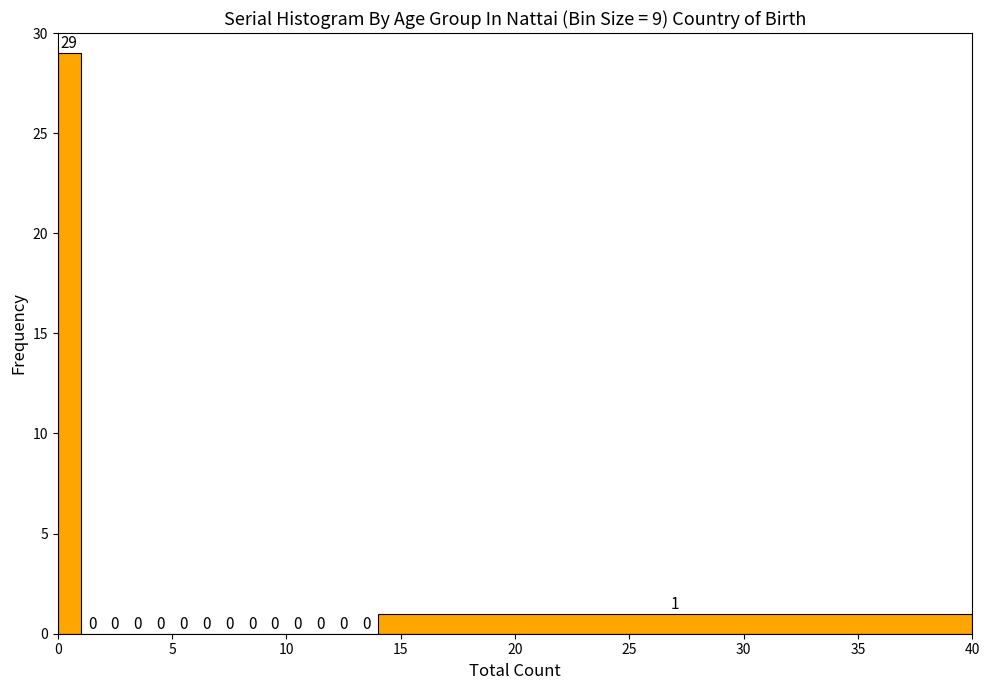

Around what value on the x-axis is the tallest bar? Give the approximate position of its centre, as read against the axis.

0.5